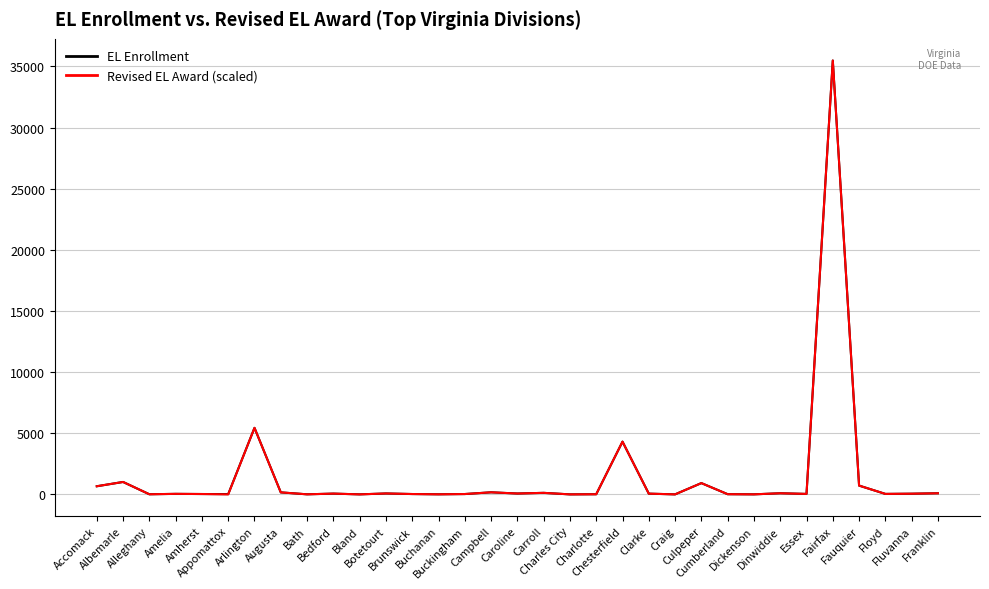

What is the greatest value displayed?

35477.0